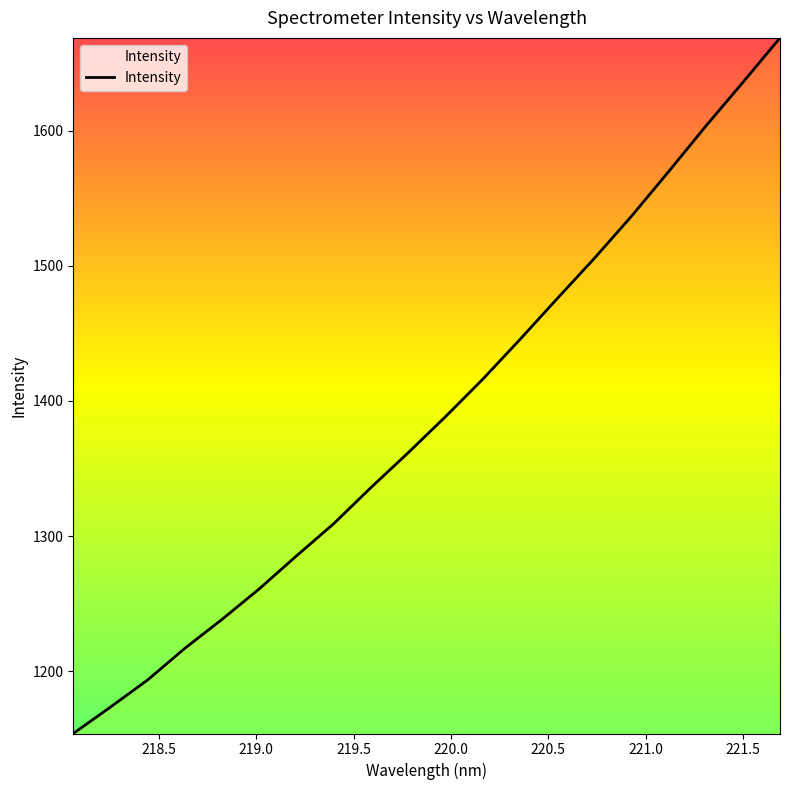

How many series are shown in this chart?

1